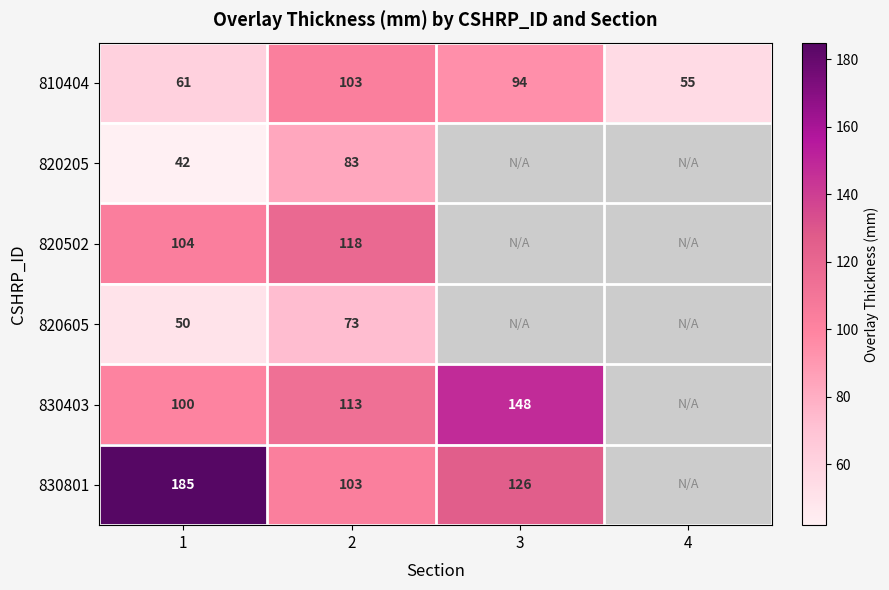

At how many categories does at least one series exceed 158?

1